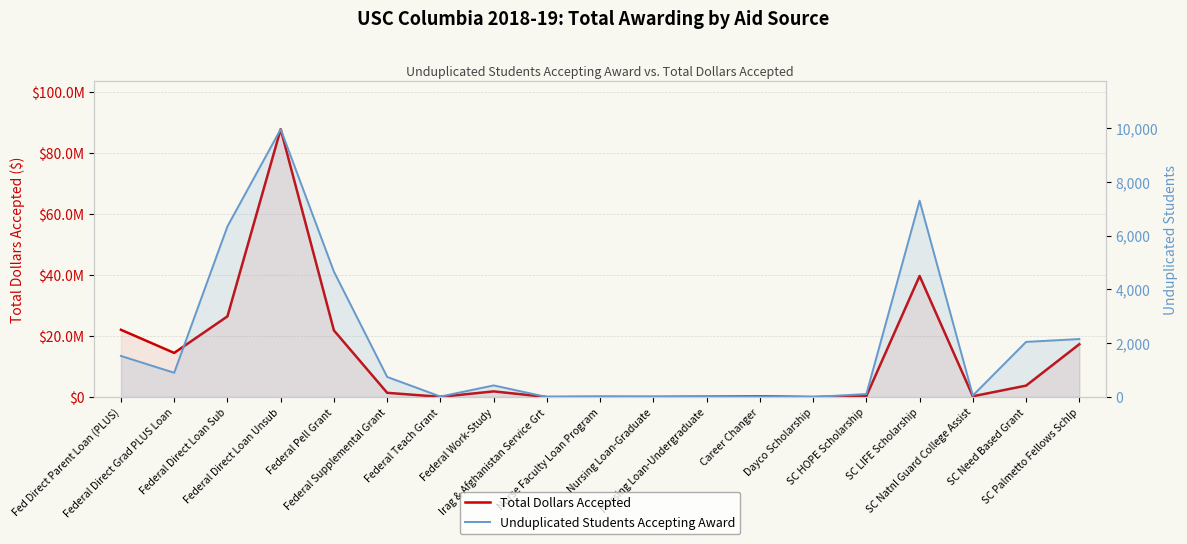

What is the average value of the Unduplicated Students Accepting Award series?

1911.5